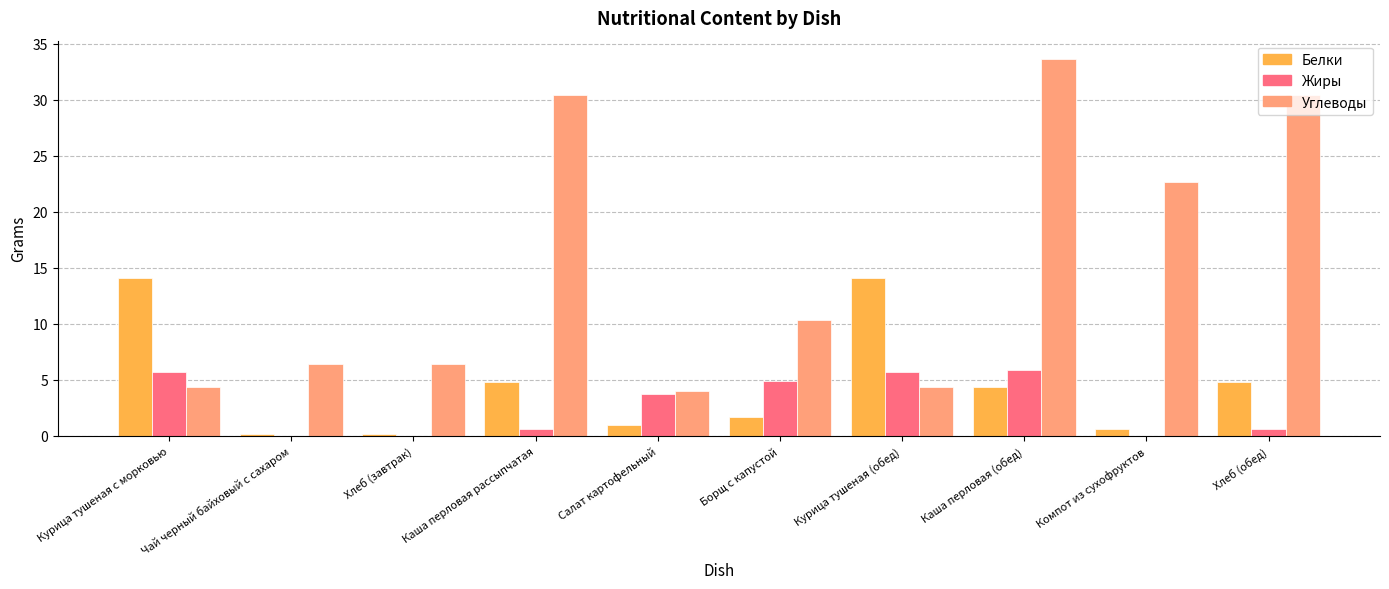

How many values in the Жиры series exceed 3?

5